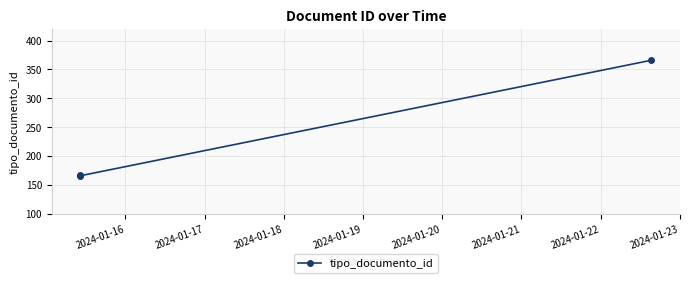

How many series are shown in this chart?

1